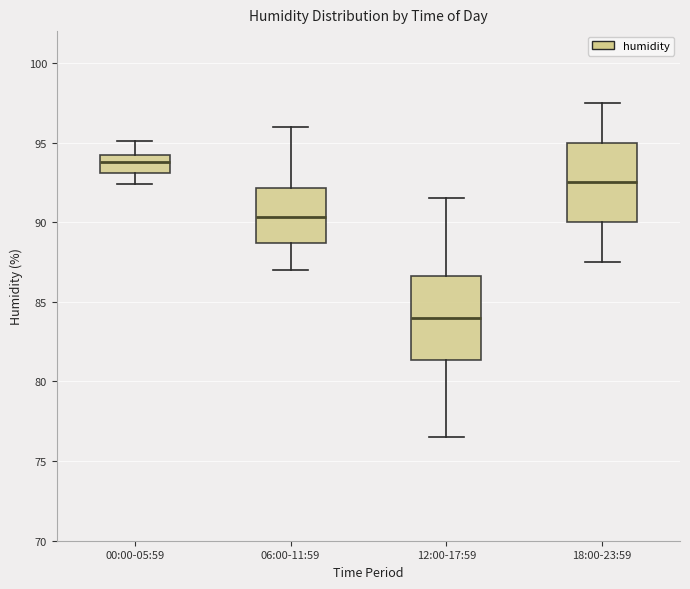

Reading left to right, read every box against the y-axis: the position of its median line, the range the box covers, and the ends of its whiskers. The values are not printed on the chart, so give them approximately, as read against the axis.

00:00-05:59: median 94.0 (inside the box), box 93.0 to 94.0, whiskers 92.5 to 95.0
06:00-11:59: median 90.5, box 88.5 to 92.0, whiskers 87.0 to 96.0
12:00-17:59: median 84.0, box 81.5 to 86.5, whiskers 76.5 to 91.5
18:00-23:59: median 92.5, box 90.0 to 95.0, whiskers 87.5 to 97.5